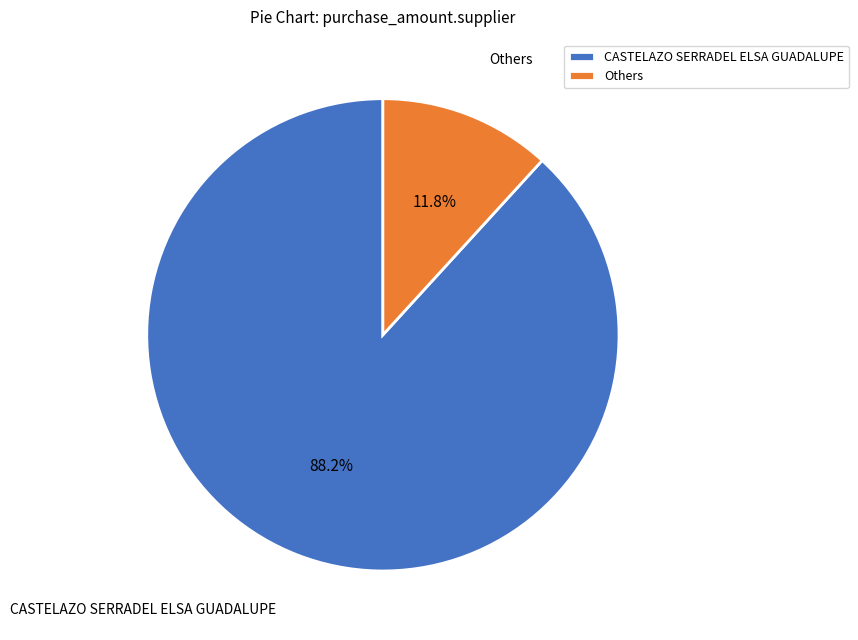

What is the smallest slice in the pie chart?

Others